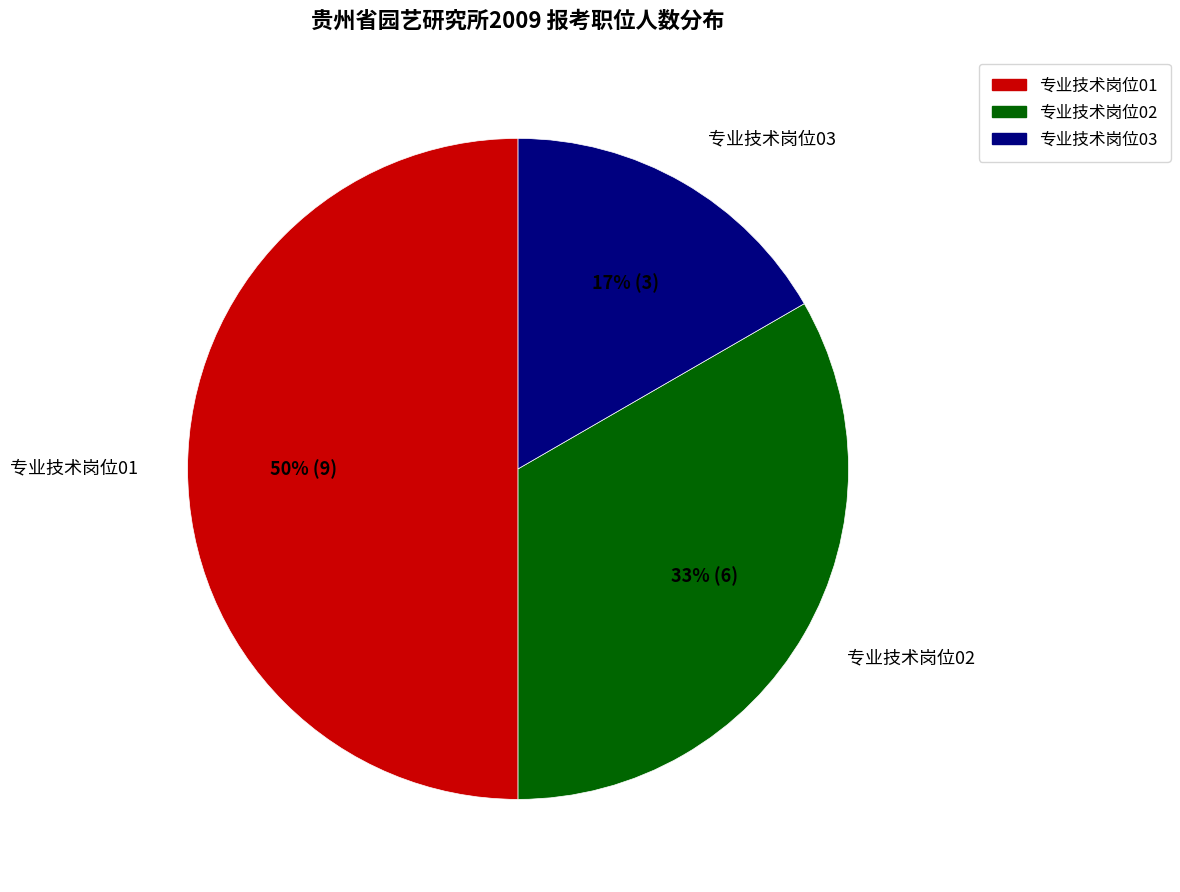

To the nearest percent, what is the average slice percentage?

33%